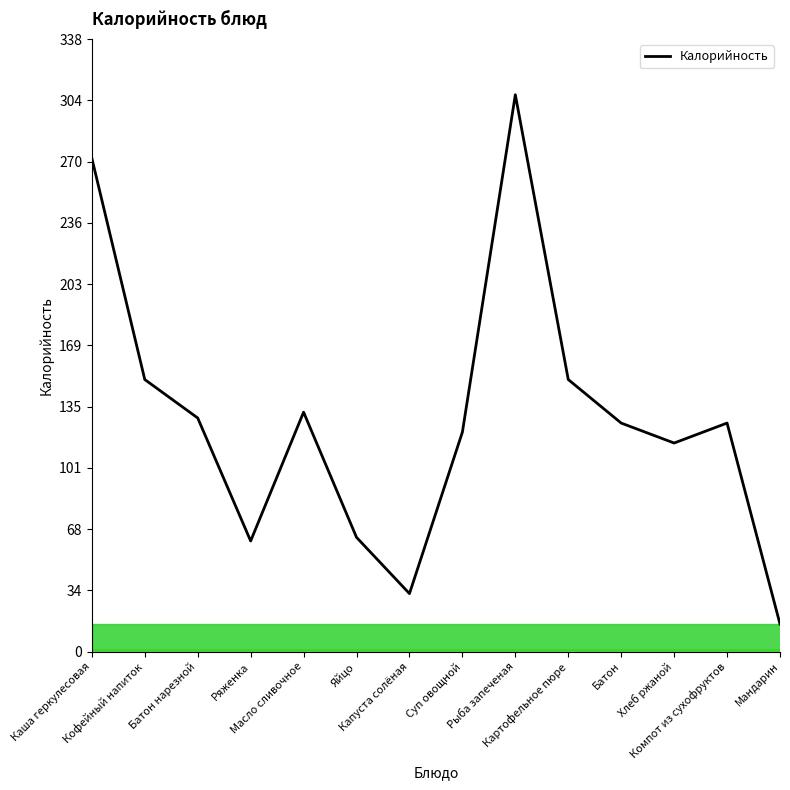

Approximately how many times larger is the value at Батон нарезной compared to Суп овощной?

1.1